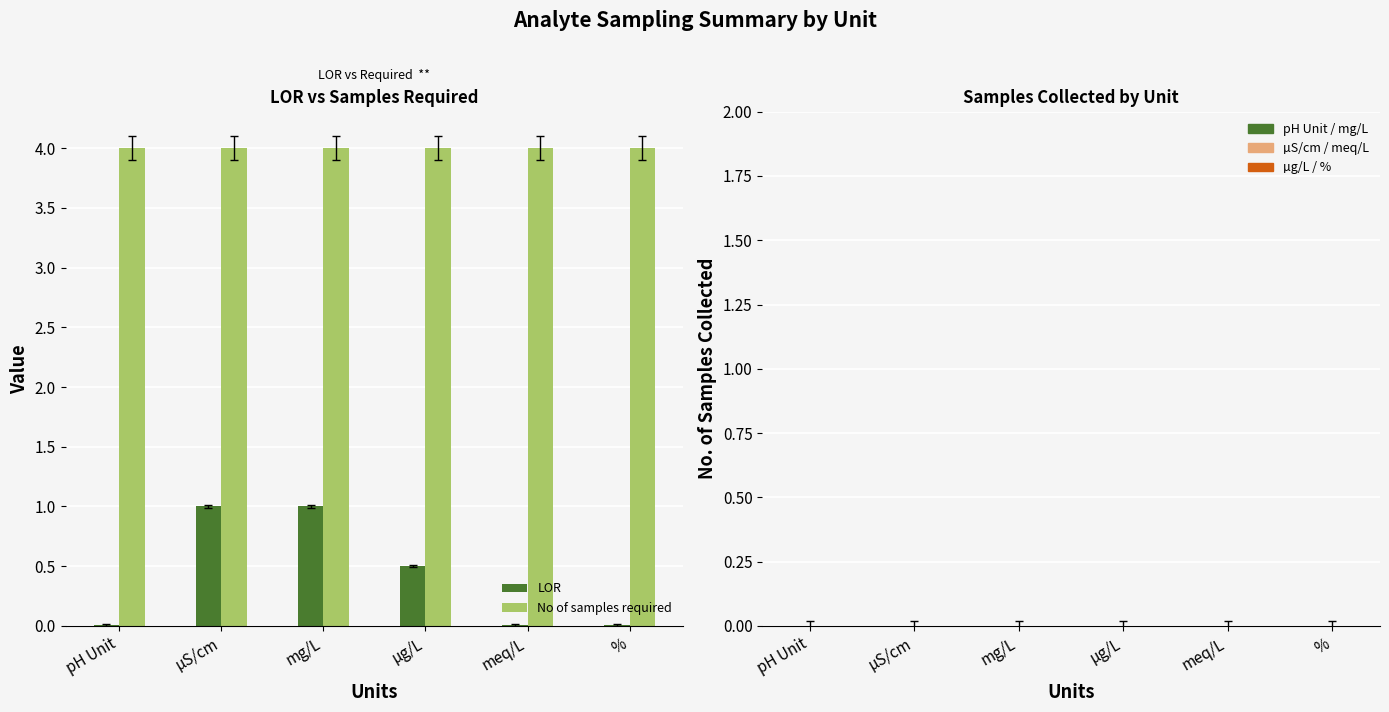

How many data points does each series have?

6